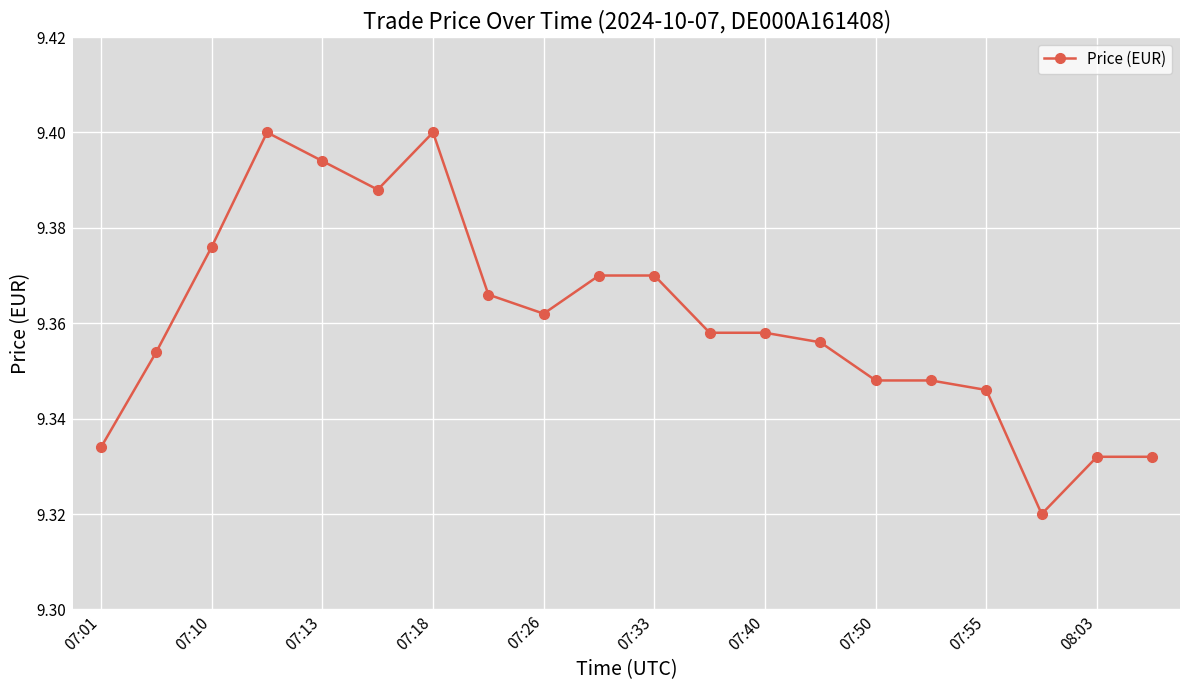

What is the ratio of the value at 07:50 to the value at 07:33?

1.0